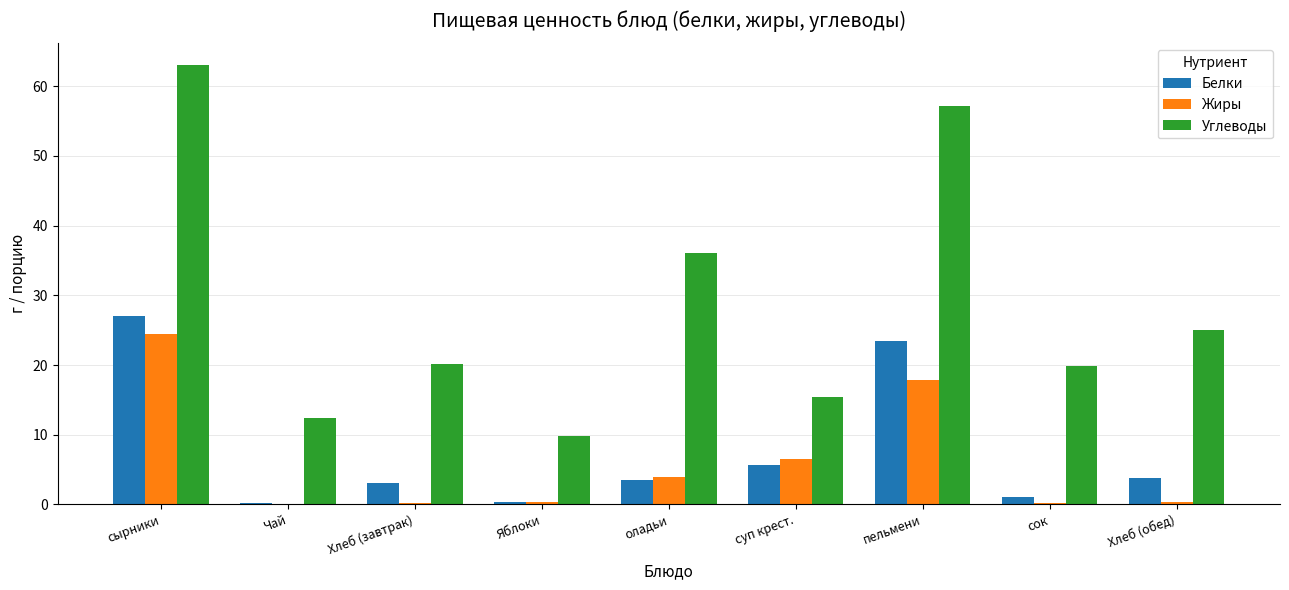

Which category has the highest value in the Жиры series?

сырники